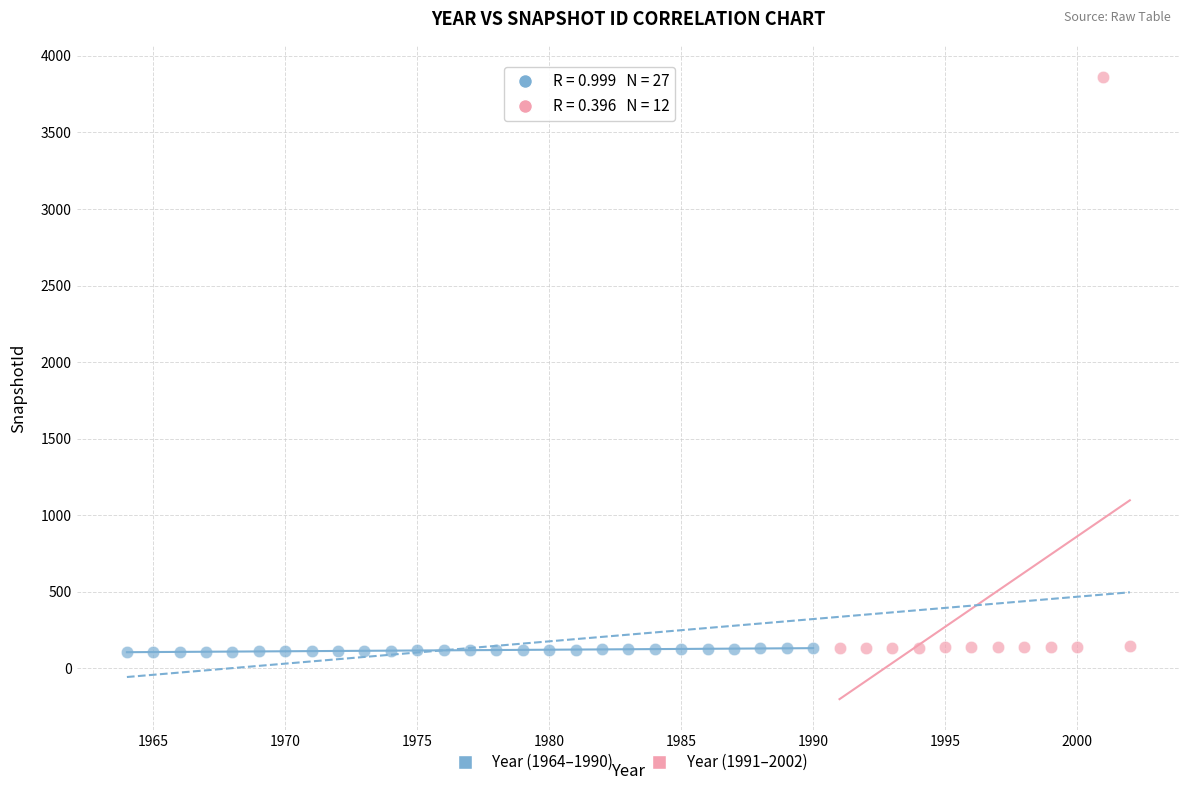

What are all the series names shown in the legend?

Year (1964–1990), Year (1991–2002)